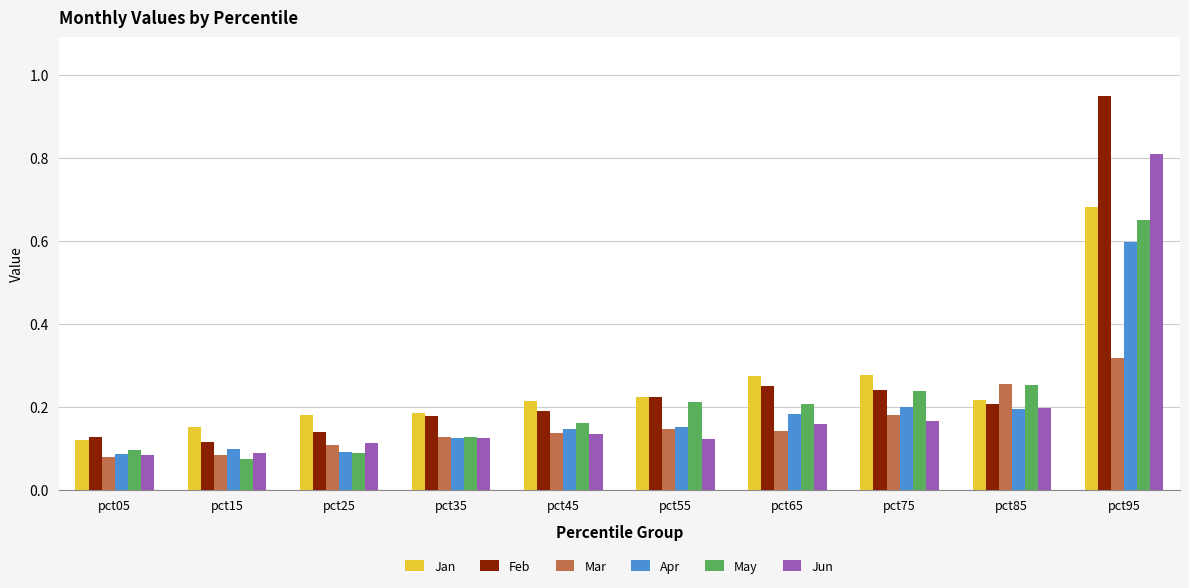

Which category has the highest value in the May series?

pct95